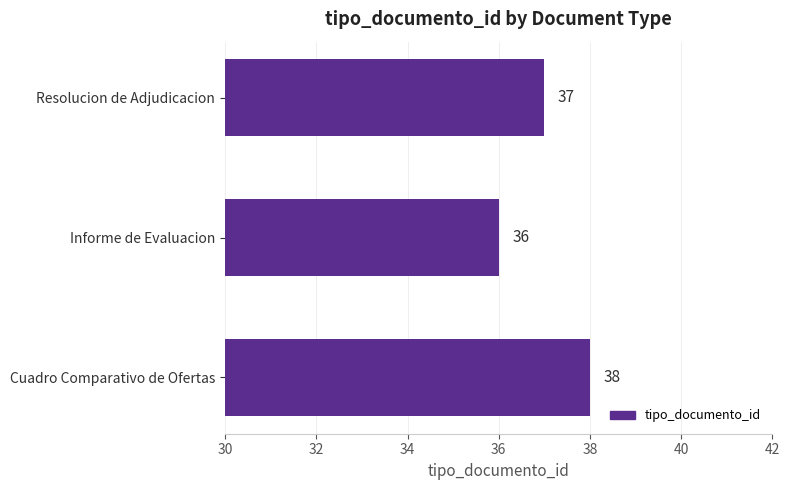

Reading top to bottom, extract all data points from this chart.

37	36	38